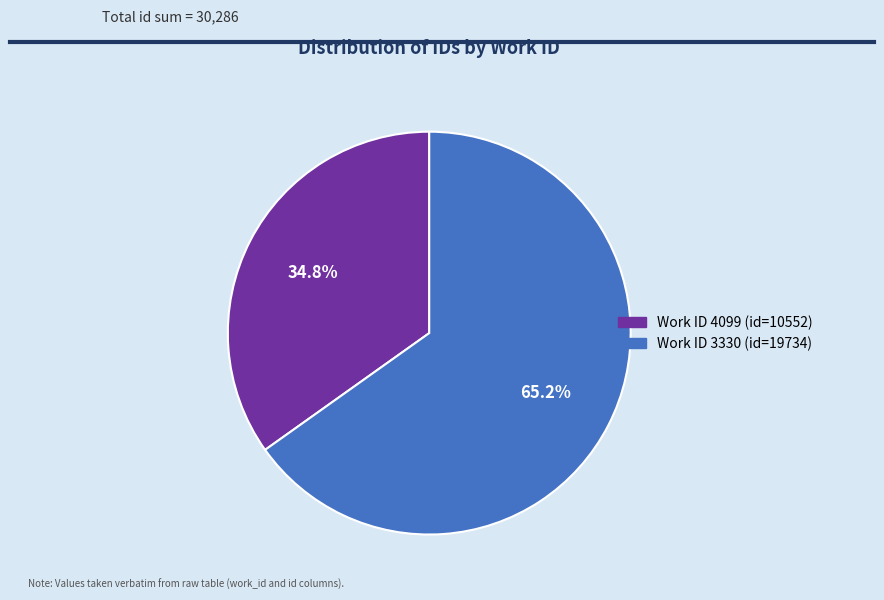

Is there a majority slice in this chart?

Yes